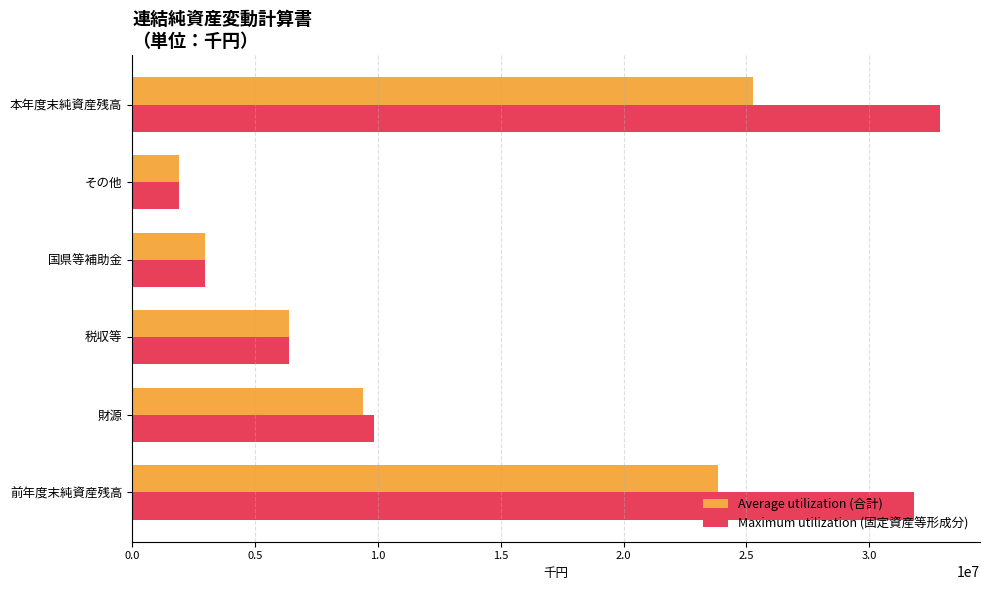

List the series in order of their overall mean, highest first.

Maximum utilization (固定資産等形成分), Average utilization (合計)